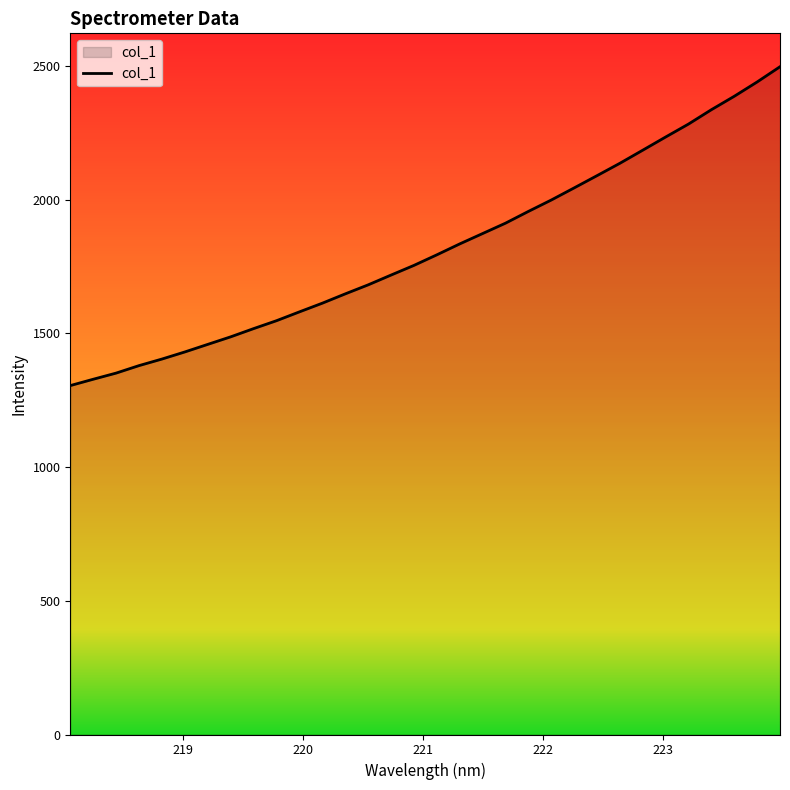

True or false: the data has more than 1 interior local peaks.

False